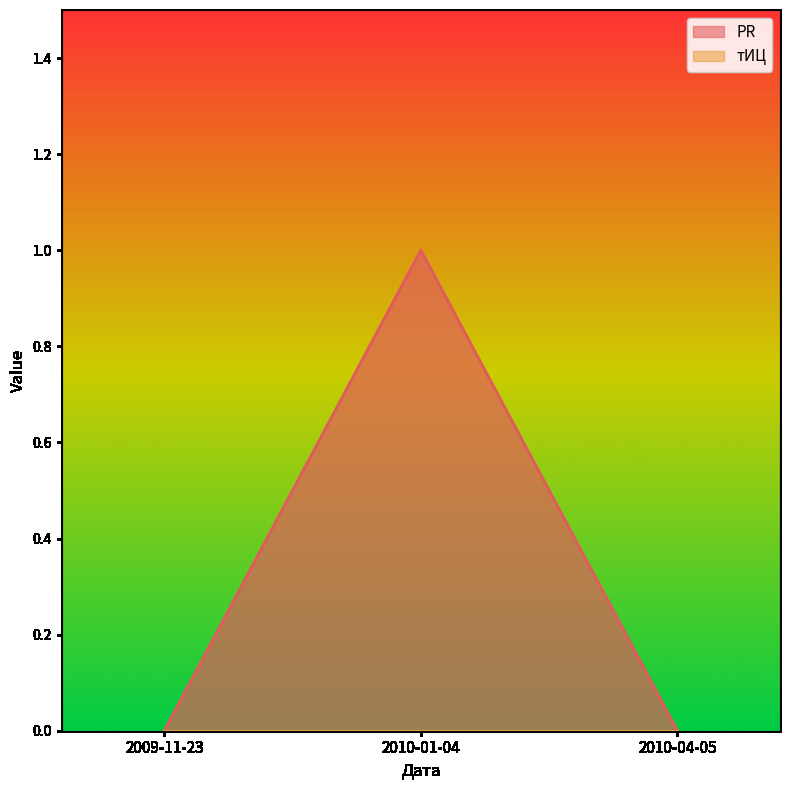

At which category does the chart reach its peak across all series?

2010-01-04